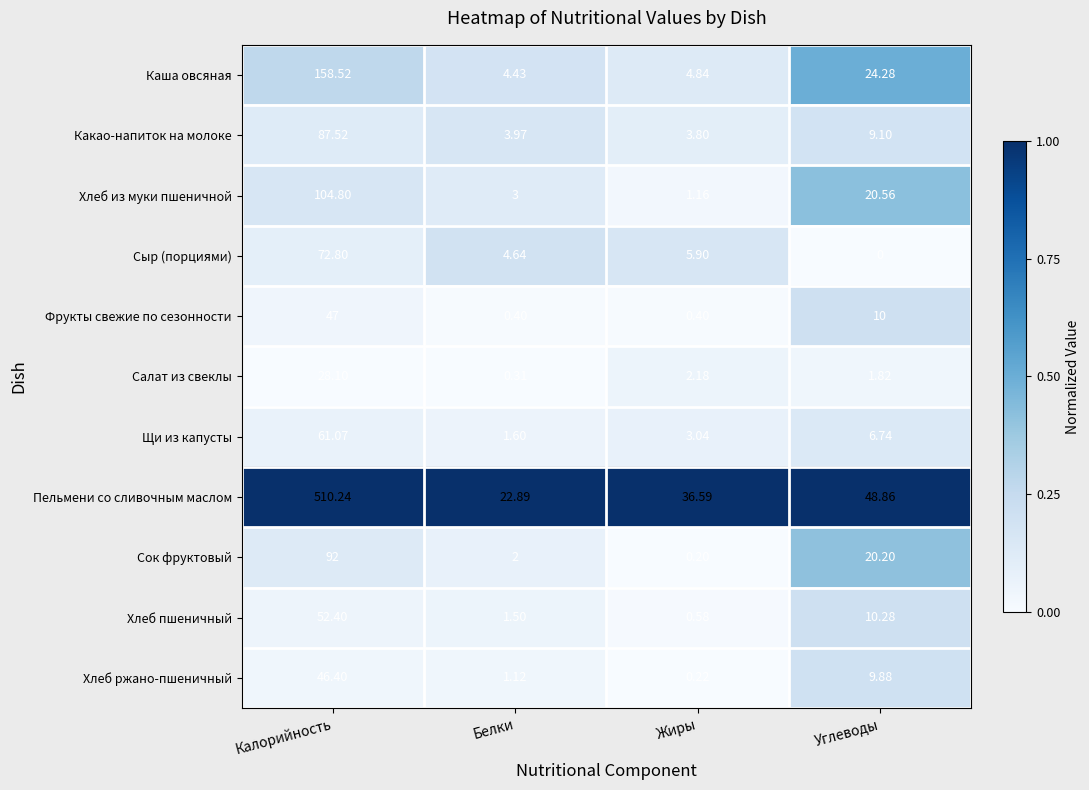

Which series has the widest spread of values?

Пельмени со сливочным маслом